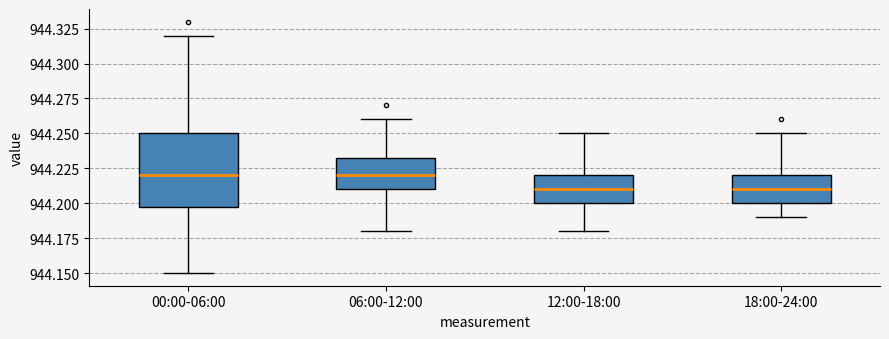

Where is the upper edge of the box for 18:00-24:00 on the y-axis? The values are not printed on the chart, so give them approximately, as read against the axis.

944.220